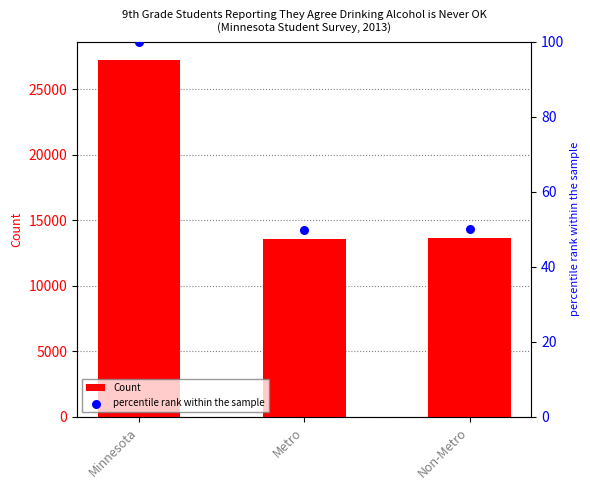

Is the value of Count at Metro greater than the value of percentile rank within the sample at Minnesota?

Yes